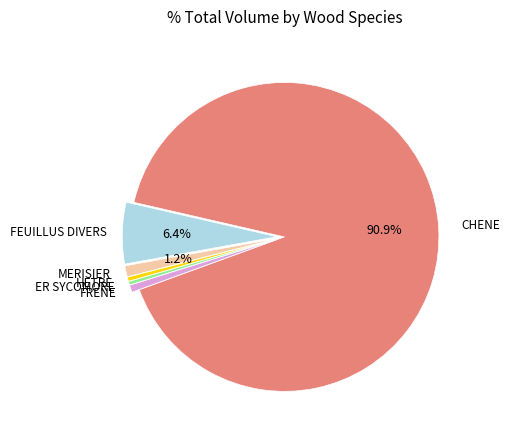

Is there a majority slice in this chart?

Yes